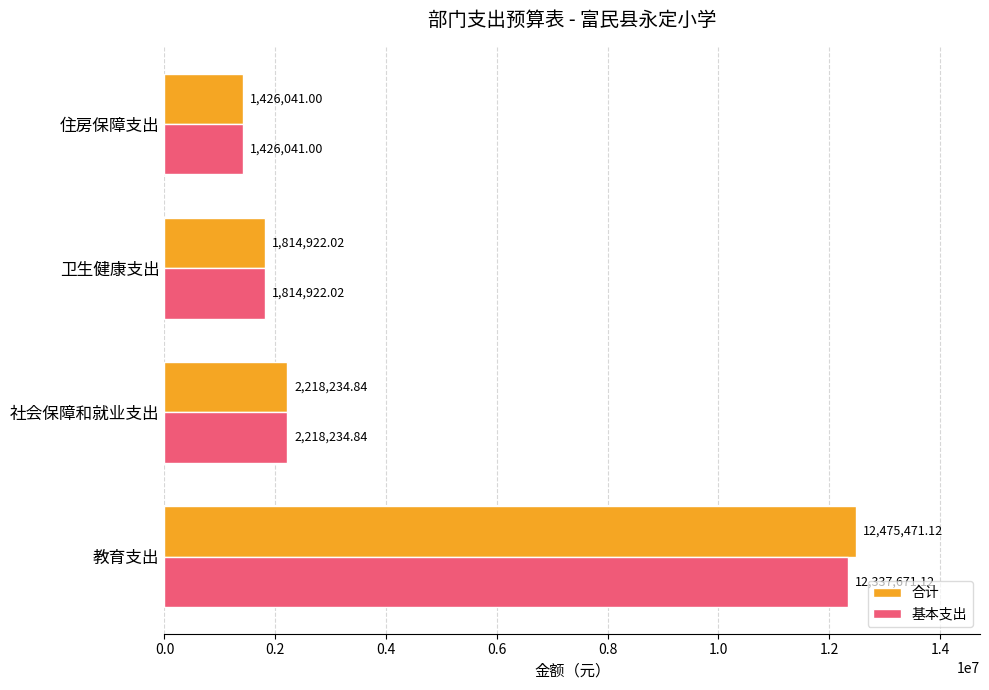

Which series has the largest total across all categories?

合计